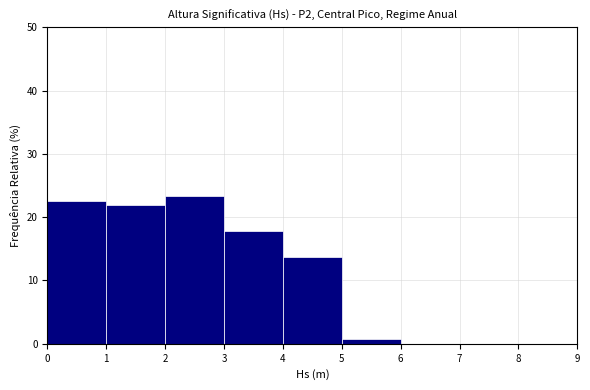

Reading left to right, list every bar in this chart as the range it spans on the x-axis followed by its height. The values are not printed on the chart, so give them approximately, as read against the axis.

0 to 1: 23
1 to 2: 22
2 to 3: 23
3 to 4: 18
4 to 5: 14
5 to 6: under 1
6 to 7: 0
7 to 8: 0
8 to 9: 0